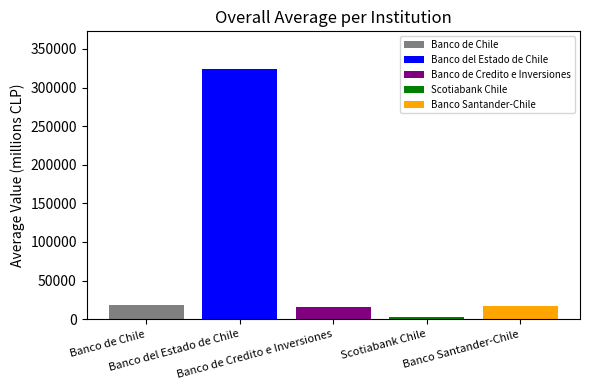

What is the greatest value displayed?

324249.2